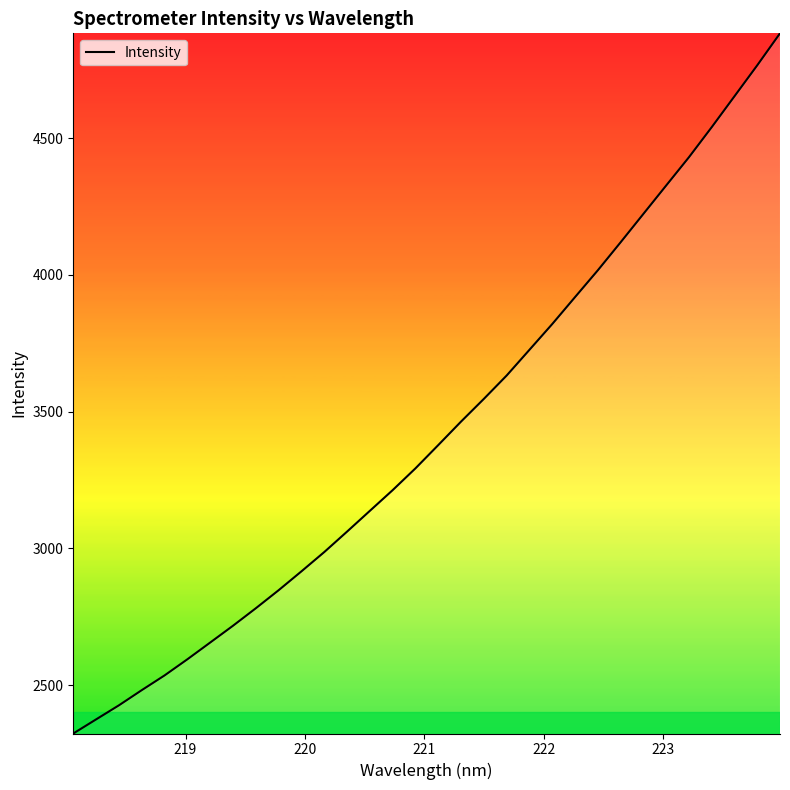

What is the minimum value shown in the chart?

2322.8